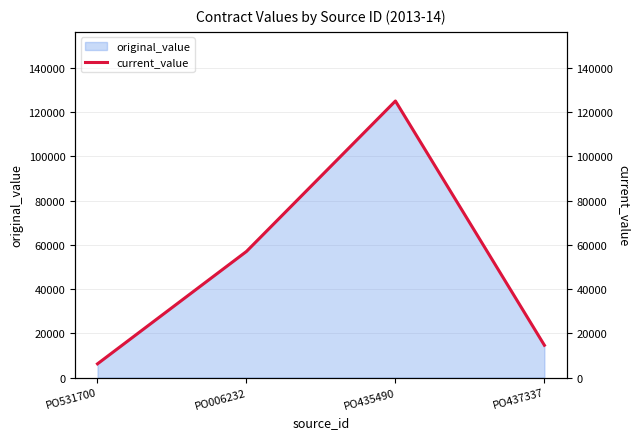

What is the difference between the maximum and second lowest values?

110403